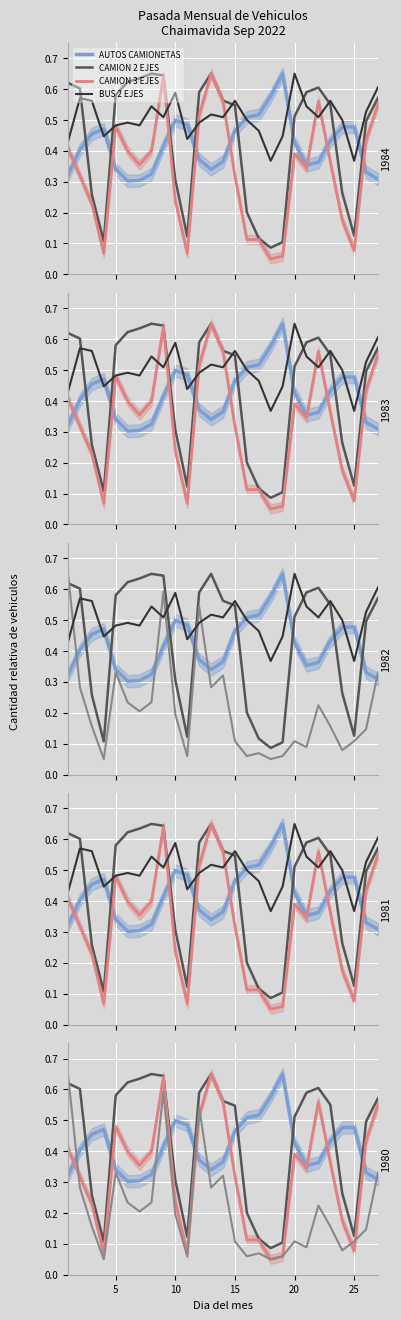

Count the AUTOS CAMIONETAS values in the range 0 to 1.

27